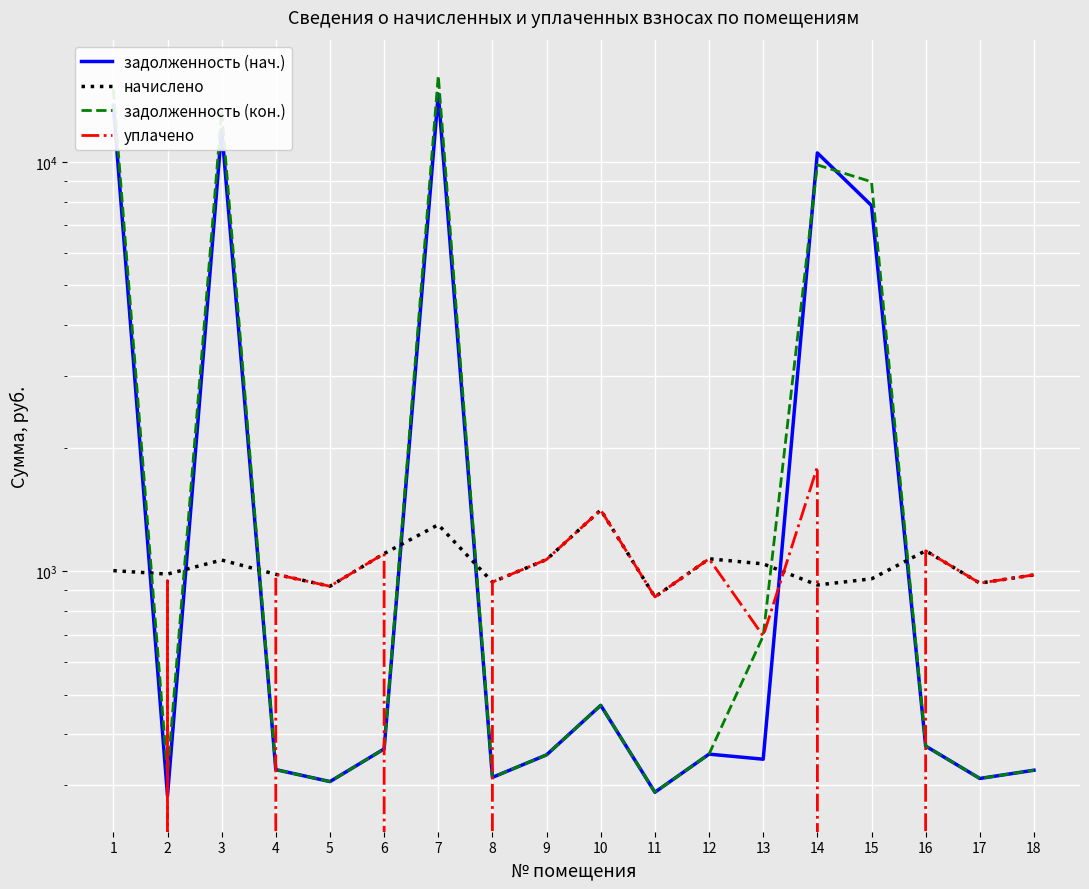

What is the value of the начислено point at the 5th from the left?

920.0